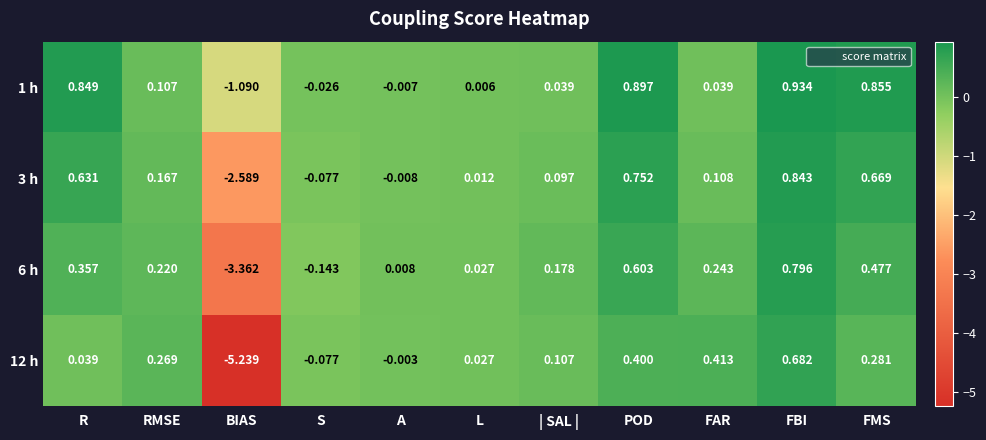

Which category has the highest value in the 3 h series?

FBI